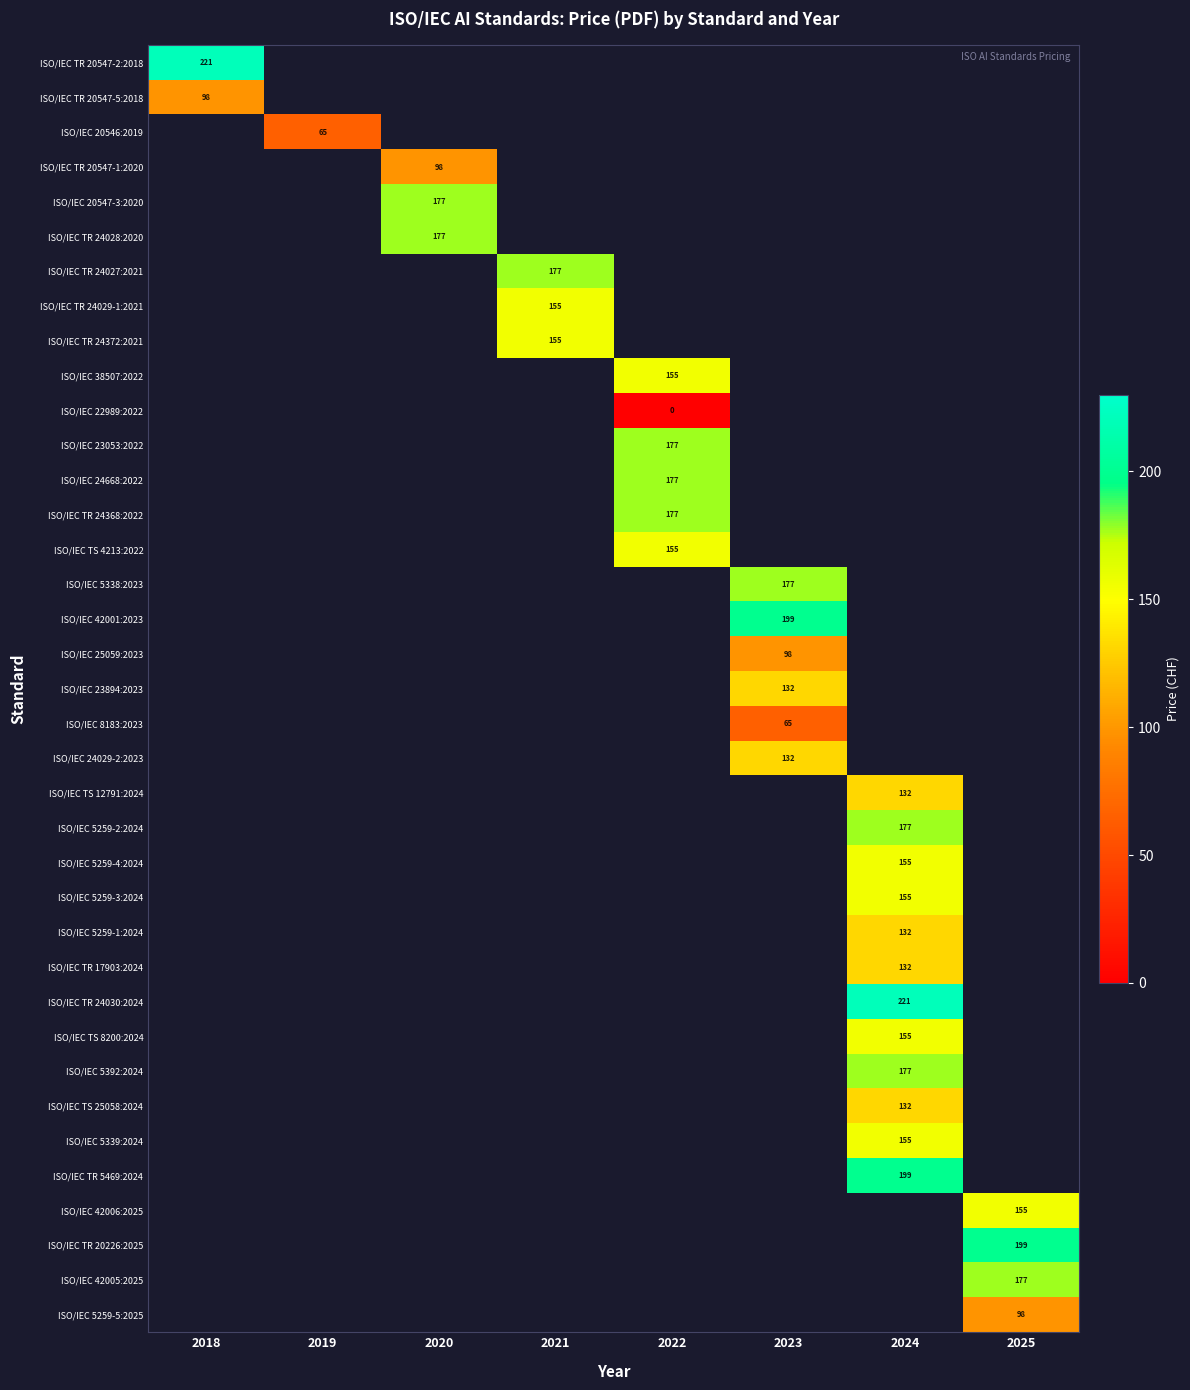

Read the ISO/IEC 25059:2023 value at 2023.

98.0